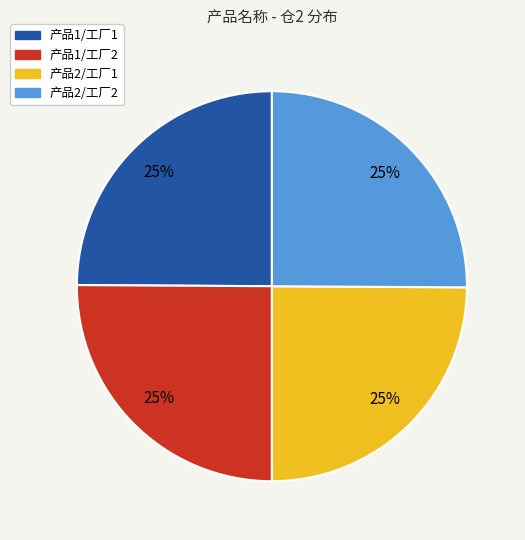

What percentage is the 产品1/工厂2 slice, to the nearest percent?

25%